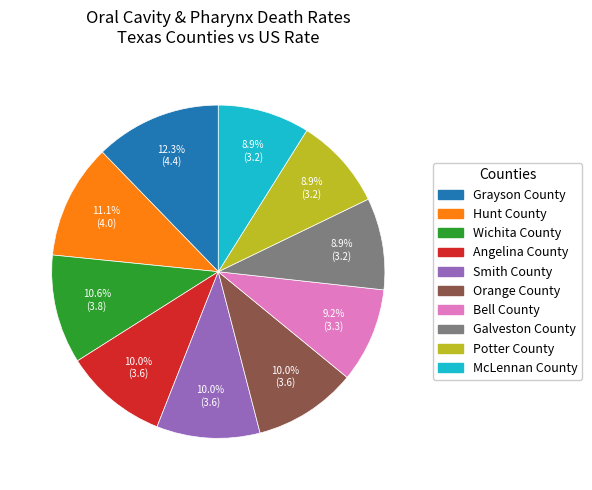

Is it true that McLennan County is 16% of the pie?

False